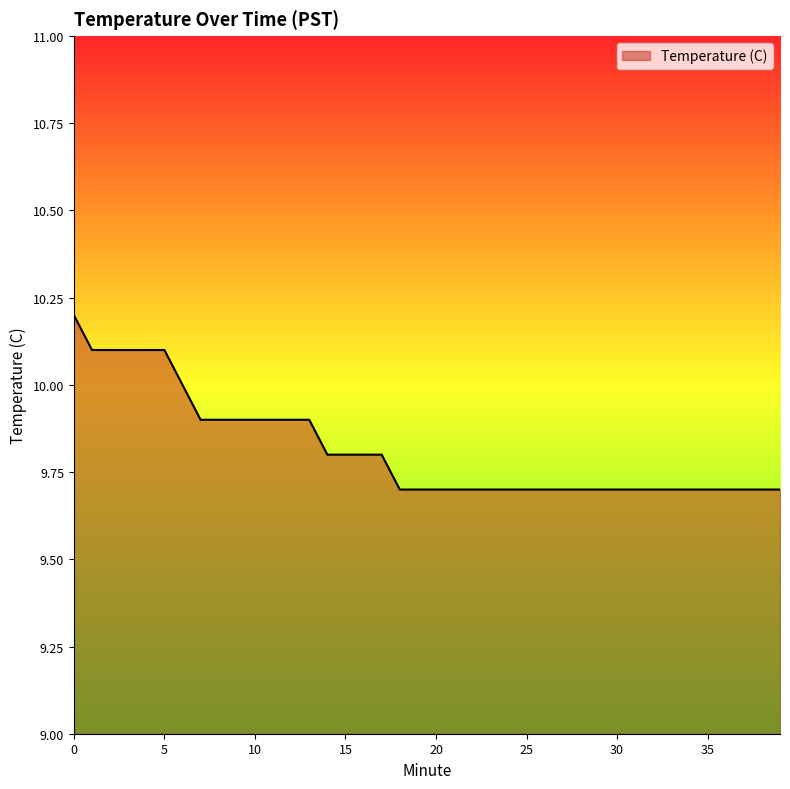

What is the sum of all values?

392.6